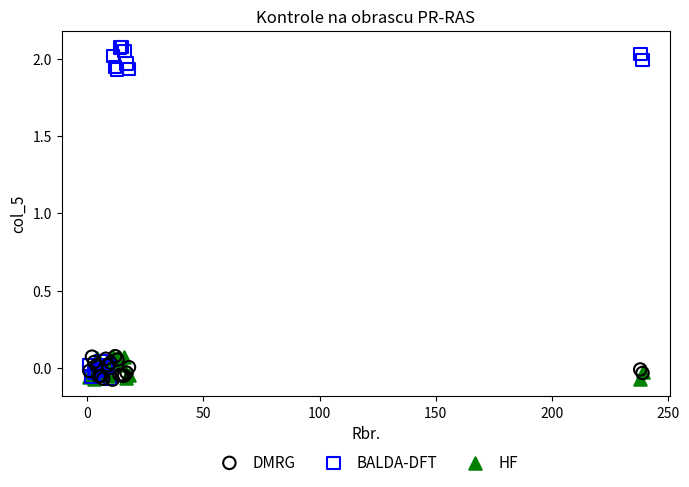

Which series has the widest spread of Y values?

BALDA-DFT